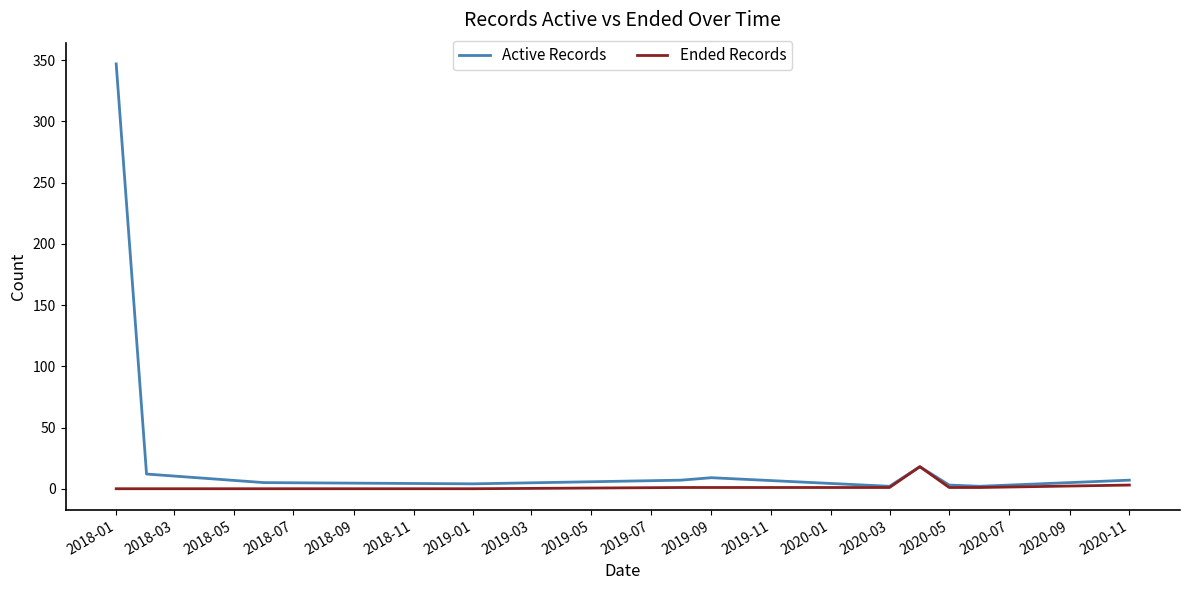

Which series has the largest range (max minus min)?

Active Records